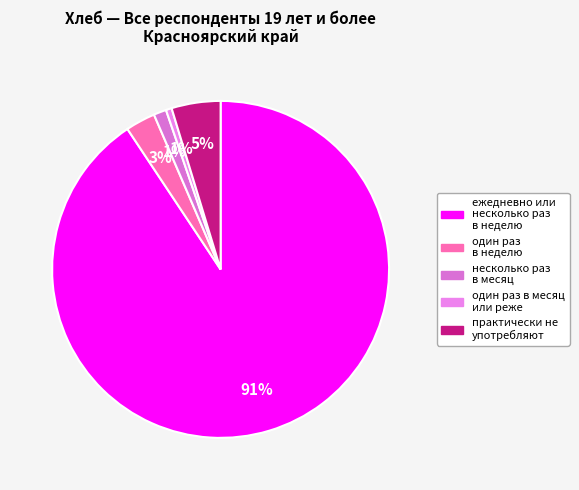

How many slices are in this pie chart?

5